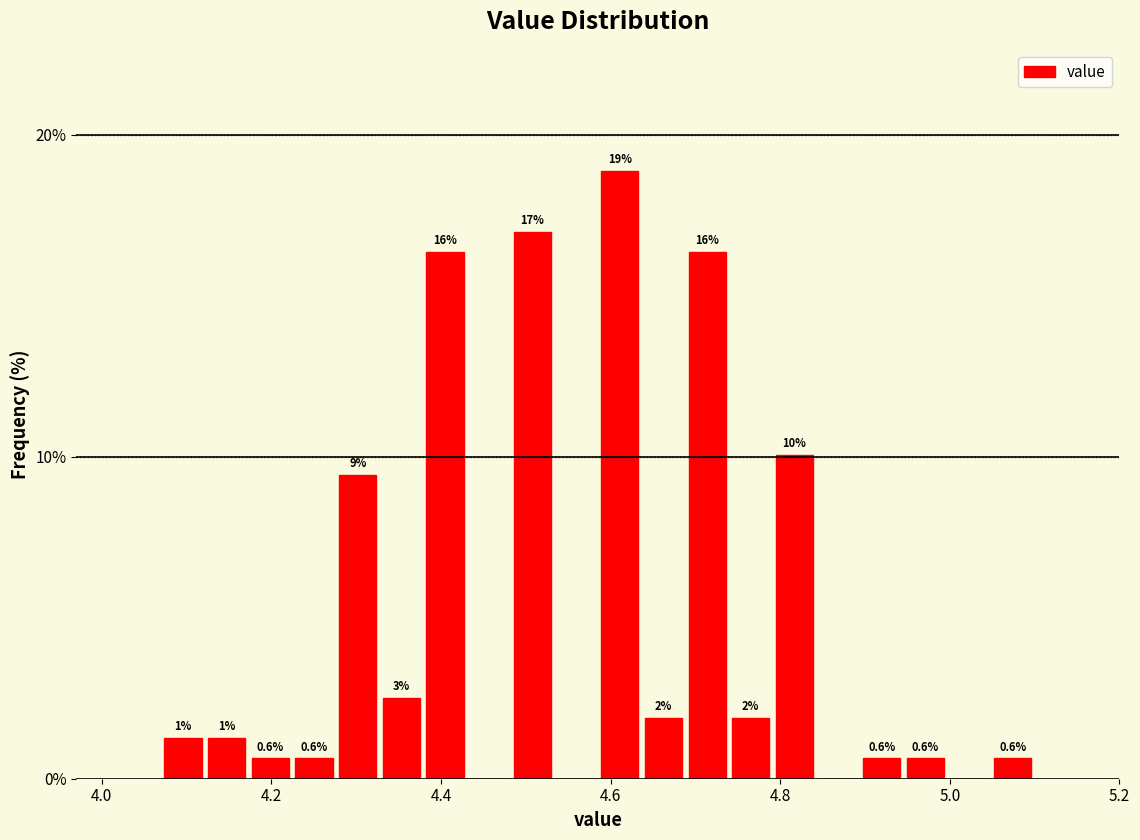

Around what value on the x-axis is the tallest bar? Give the approximate position of its centre, as read against the axis.

4.62